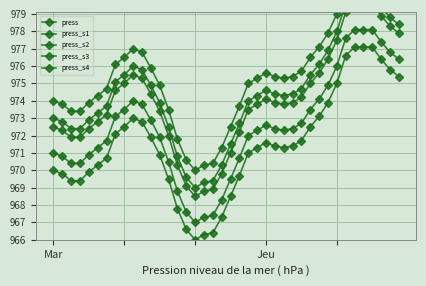

At how many categories does at least one series exceed 979?

7